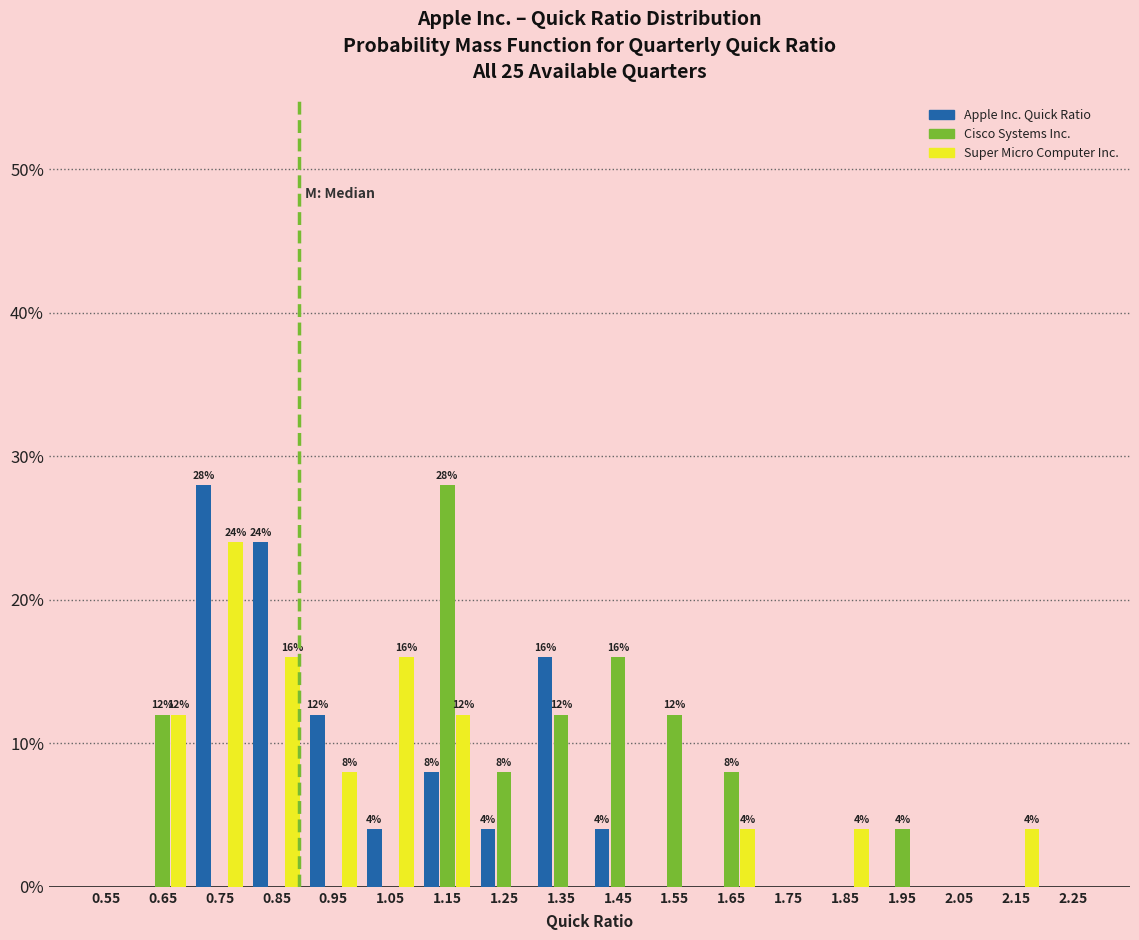

What is the maximum value shown in the chart?

28.0